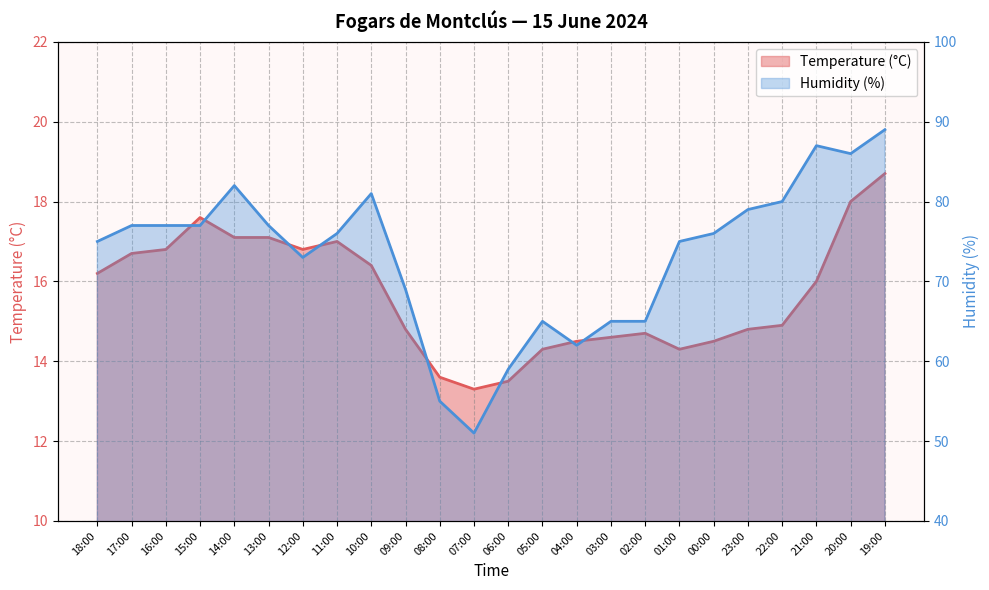

What is the approximate value of Temperature (°C) at 12:00?

16.8